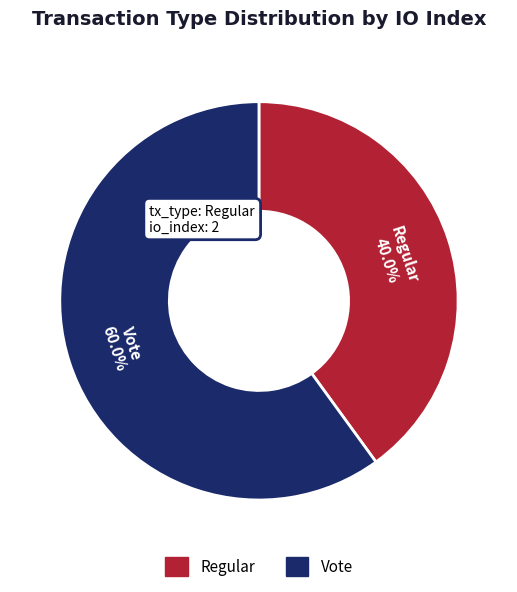

What is the majority slice?

Vote